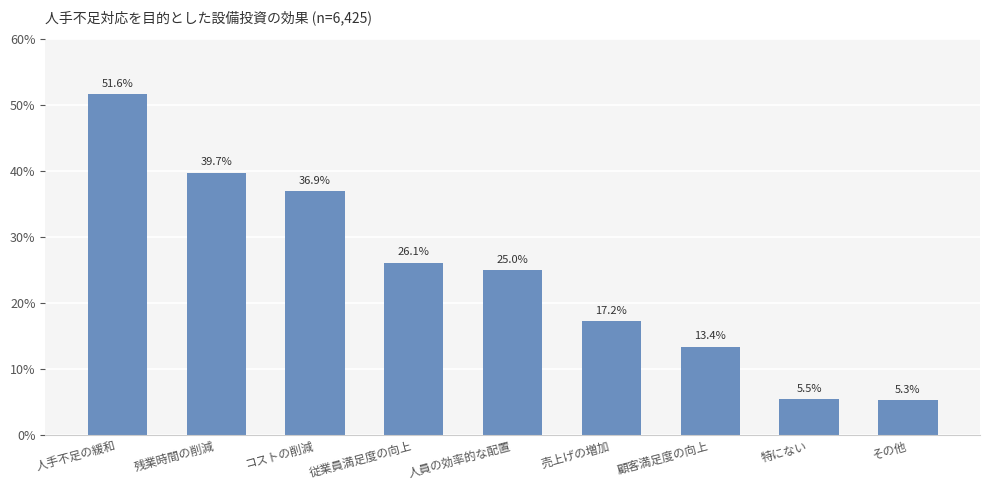

Are the bars horizontal?

No